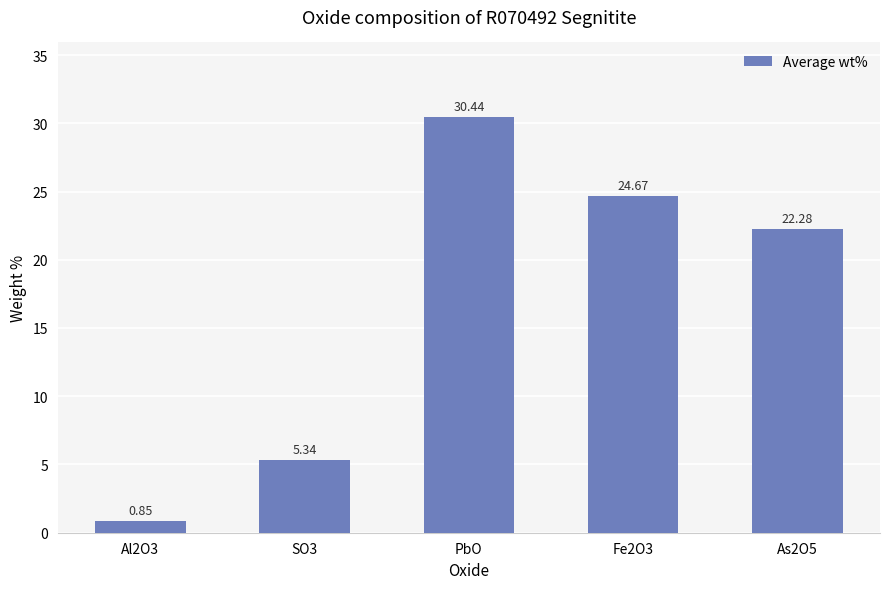

At which label does the data first exceed 22?

PbO